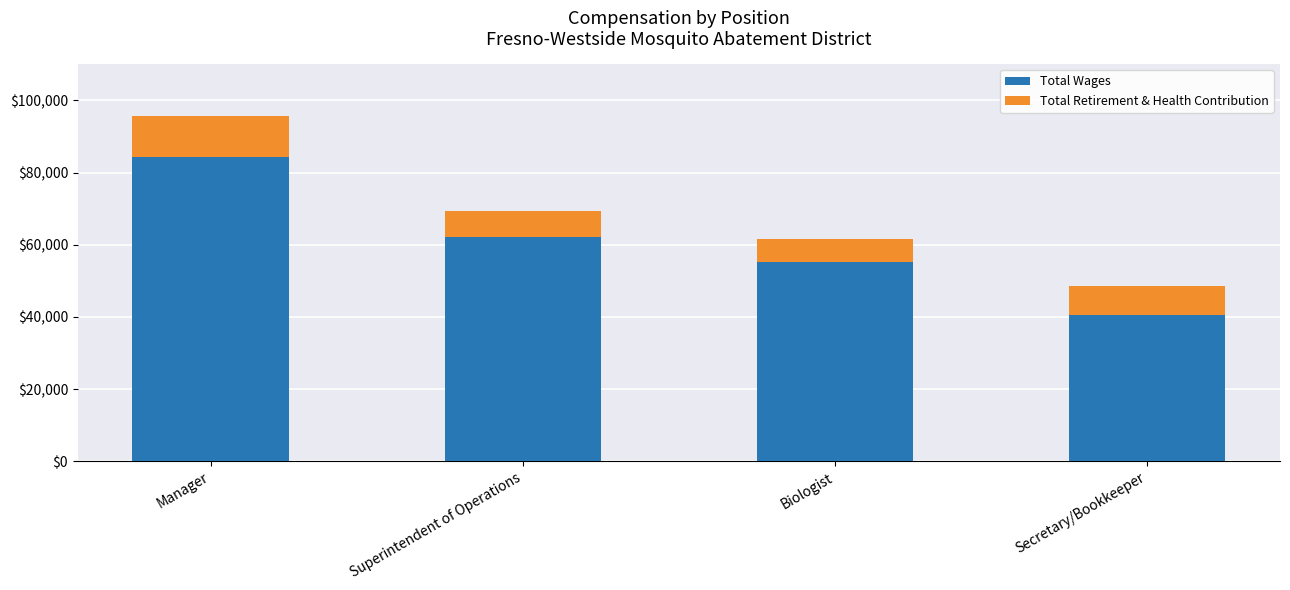

Reading right to left, list the values for the Total Wages series.

40651	55111	62188	84309